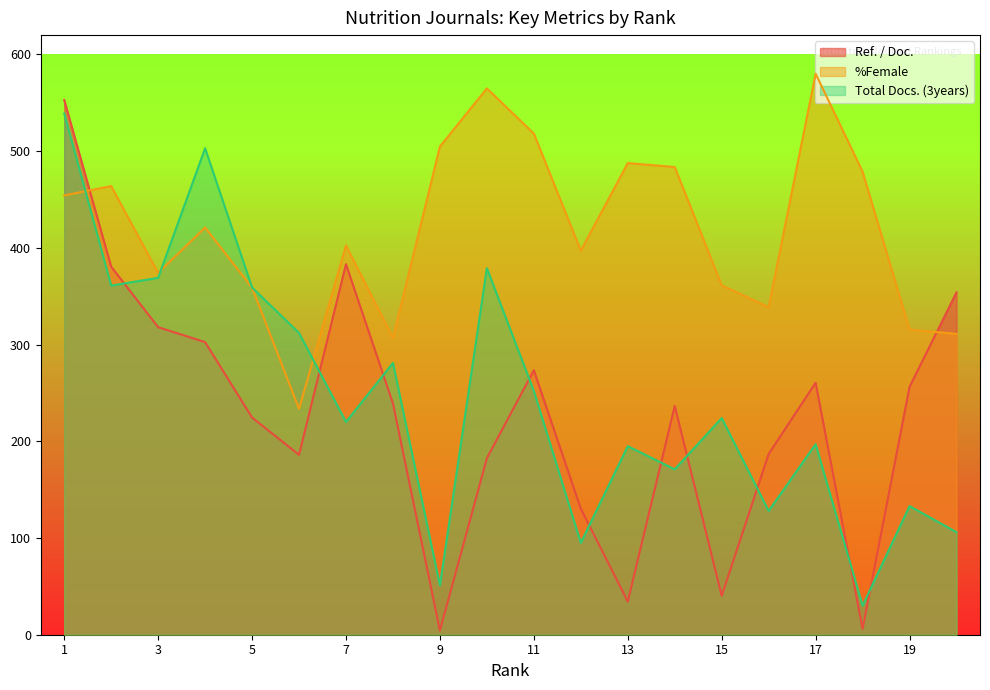

The value of %Female at 17 is 580.1. True or false?

True